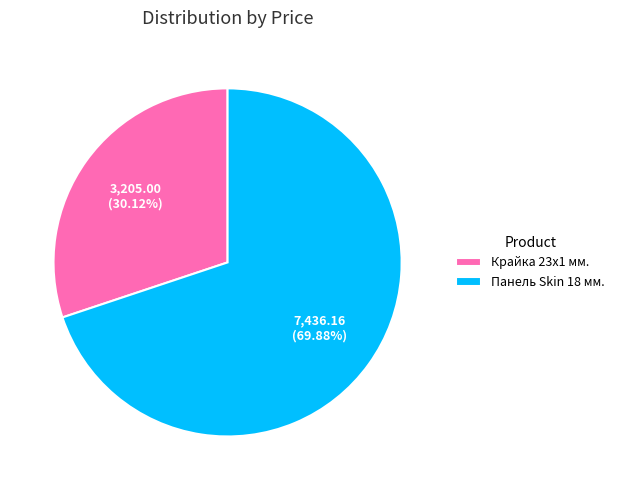

How many slices are in this pie chart?

2